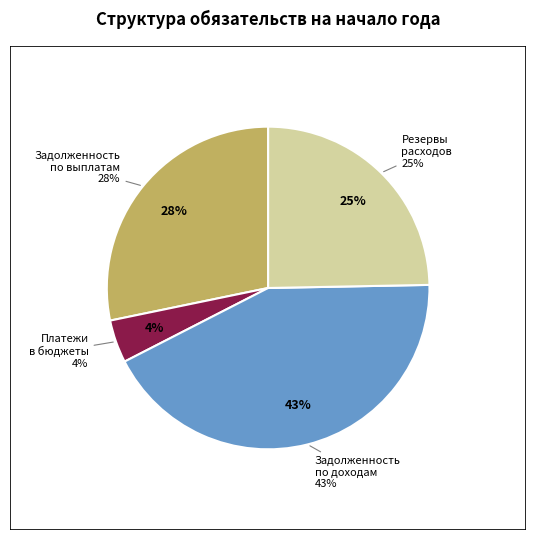

Does any single category account for the majority?

No